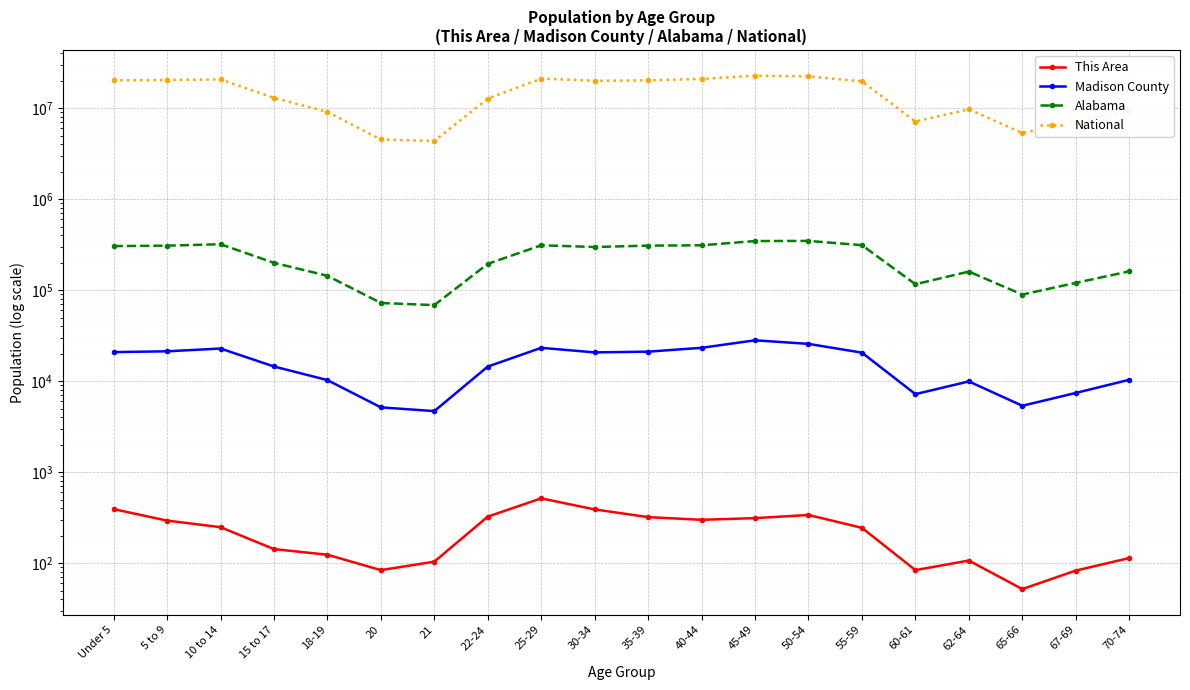

Count the number of data series in this chart.

4